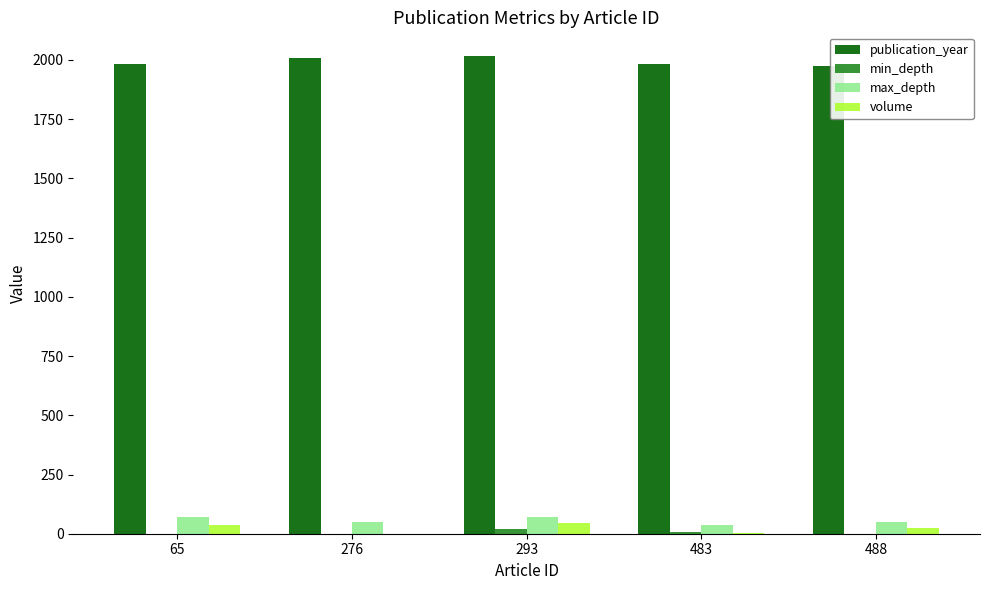

What is the sum of the publication_year values at 293 and 65?

3999